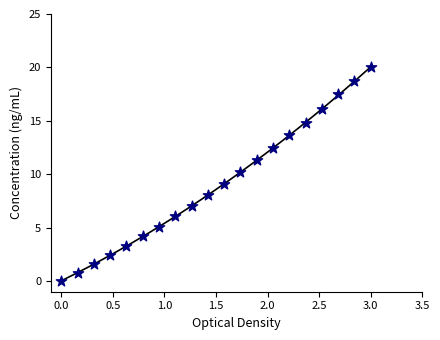

What is the range of X values (max minus min)?

3.0